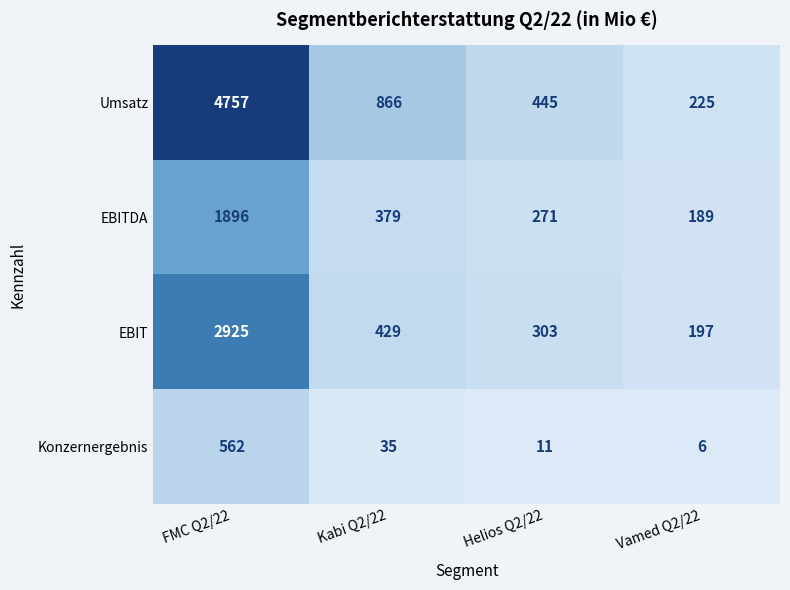

Reading right to left, list all the values displayed in this chart.

Umsatz: 225	445	866	4757
EBITDA: 189	271	379	1896
EBIT: 197	303	429	2925
Konzernergebnis: 6	11	35	562